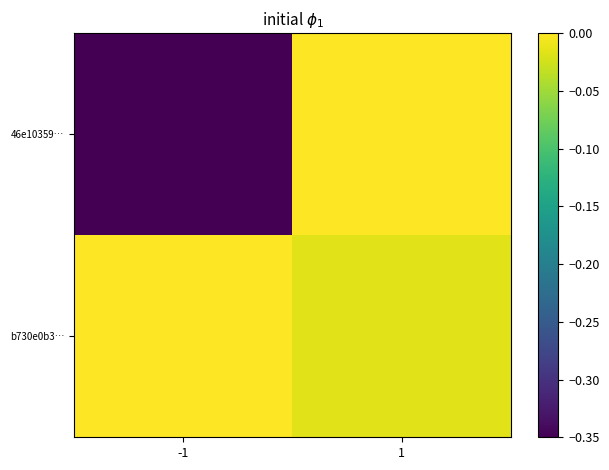

List the series in order of their overall mean, highest first.

b730e0b3…, 46e10359…